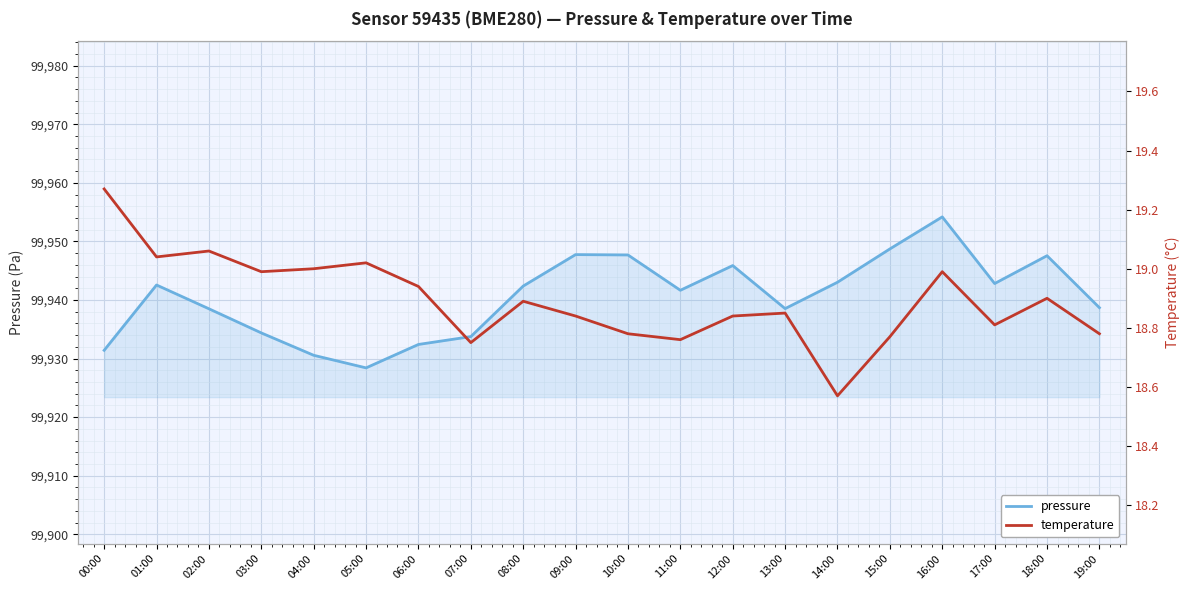

Does the chart display data point markers on the line(s)?

No